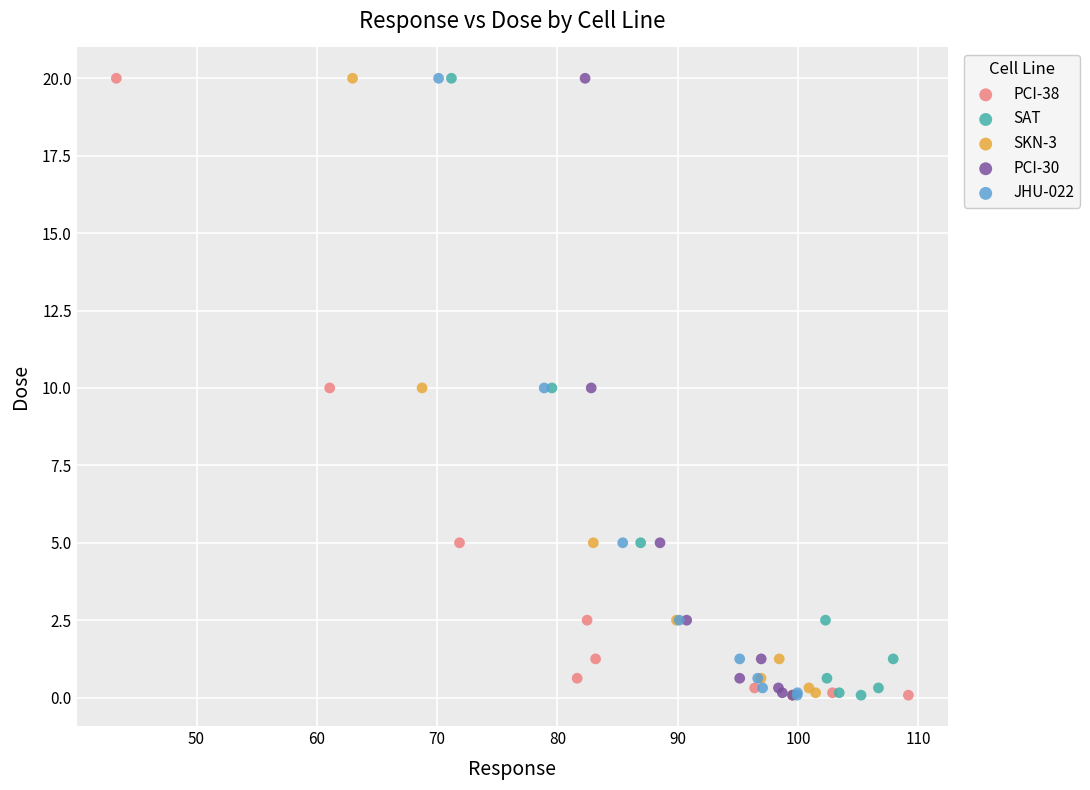

What are all the series names shown in the legend?

PCI-38, SAT, SKN-3, PCI-30, JHU-022